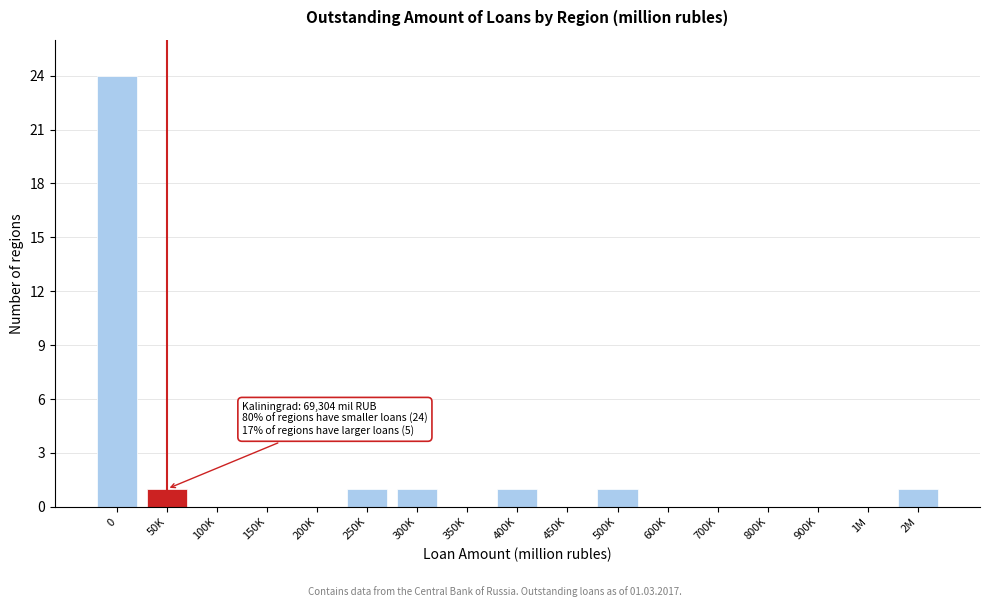

Reading left to right, transcribe all the data shown in this chart.

0=24	50K=1	100K=0	150K=0	200K=0	250K=1	300K=1	350K=0	400K=1	450K=0	500K=1	600K=0	700K=0	800K=0	900K=0	1M=0	2M=1